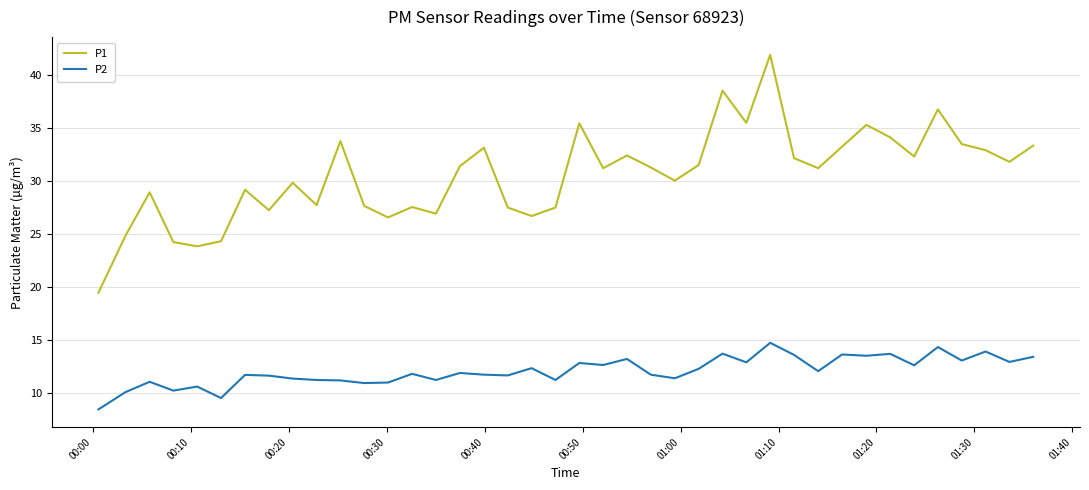

True or false: P2 and P1 cross at least once.

False